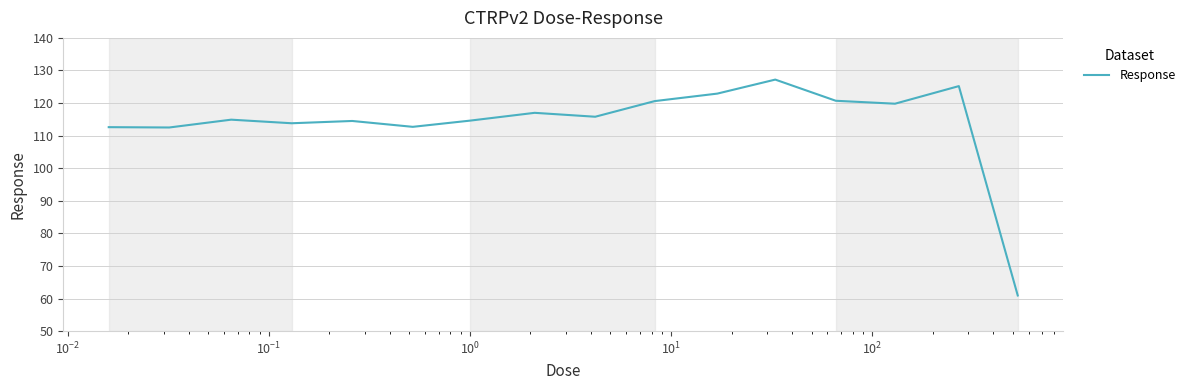

What is the smallest value displayed?

60.9